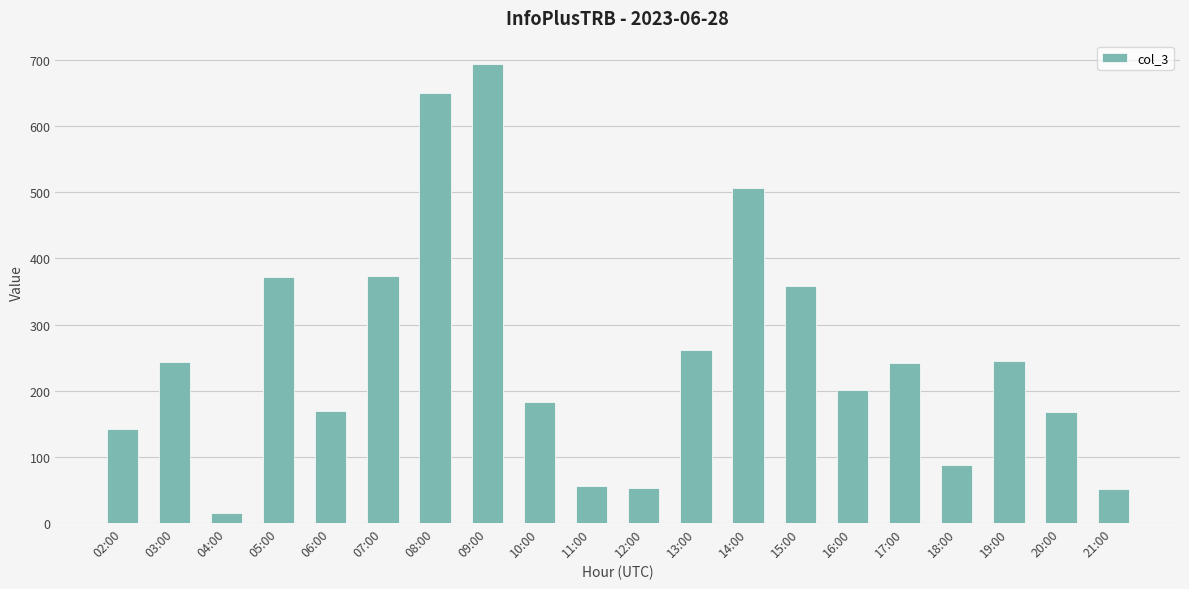

Where is the data nearest to the value 354?

15:00